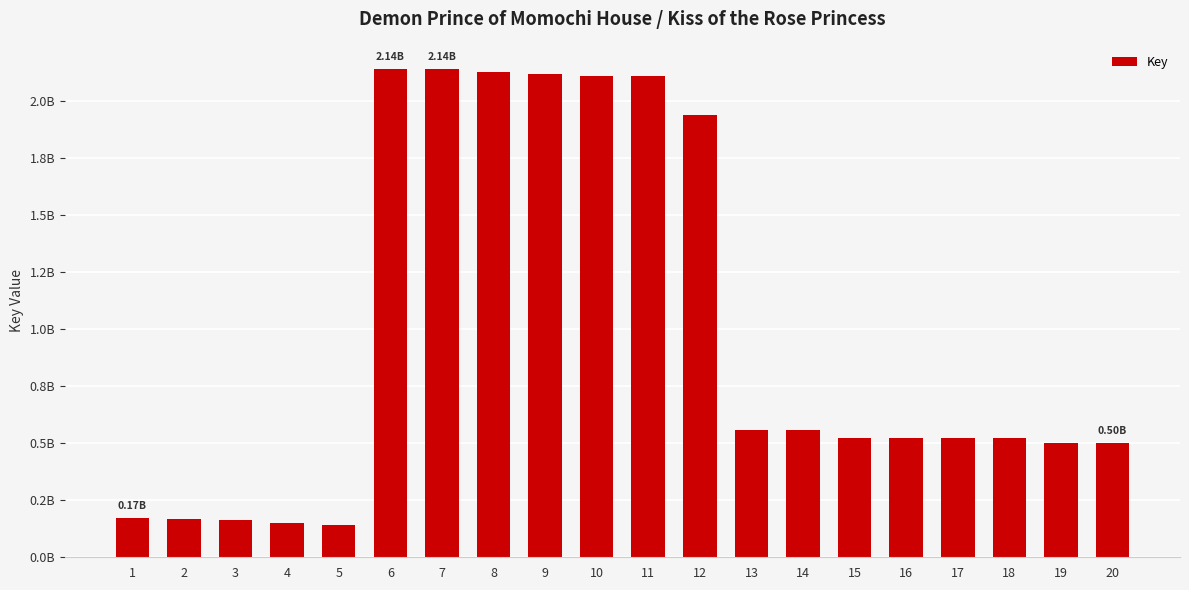

Does the chart contain any negative values?

No